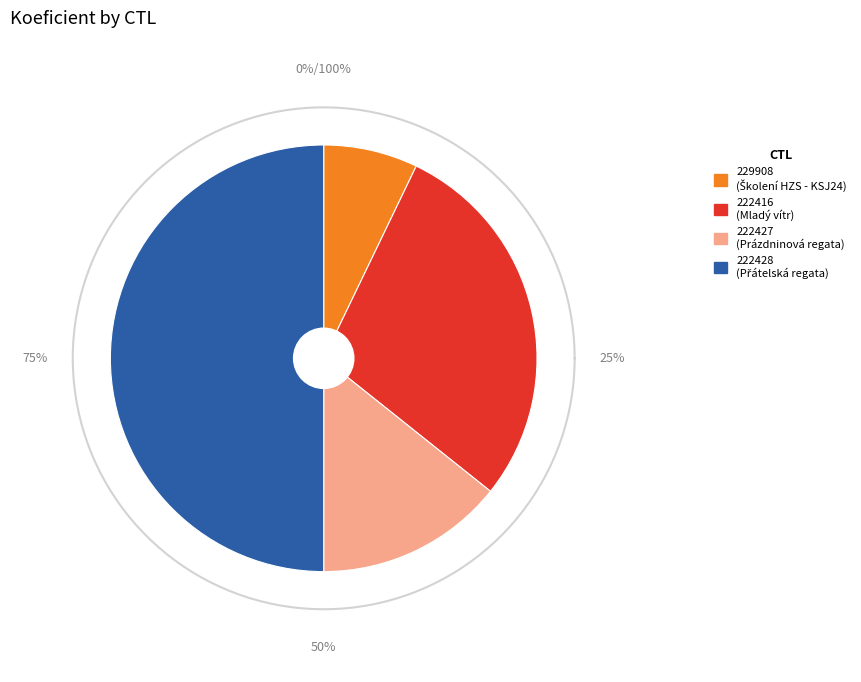

True or false: 222428 accounts for 61% of the total.

False